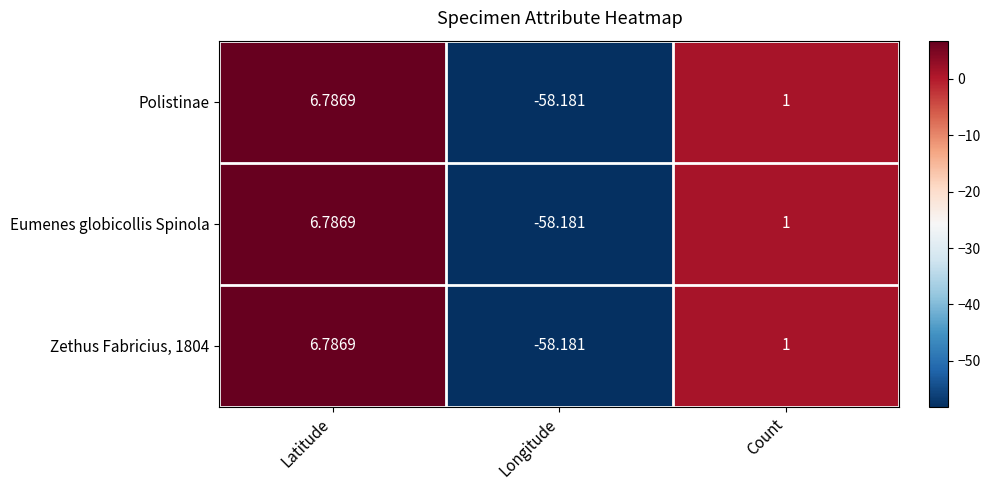

List the labels in order of Polistinae value, smallest first.

Longitude, Count, Latitude